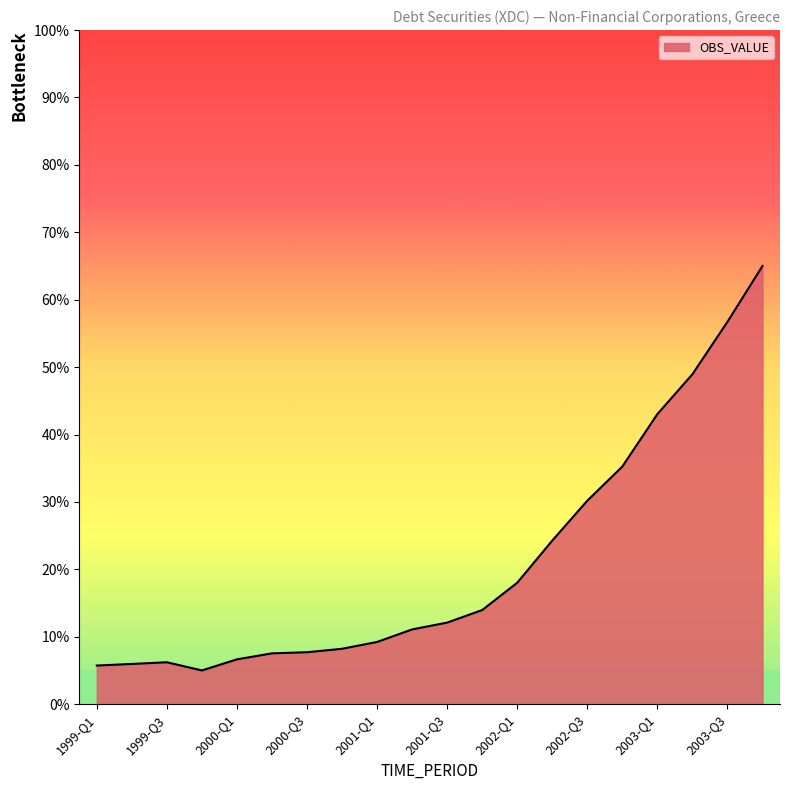

How many series are shown in this chart?

1